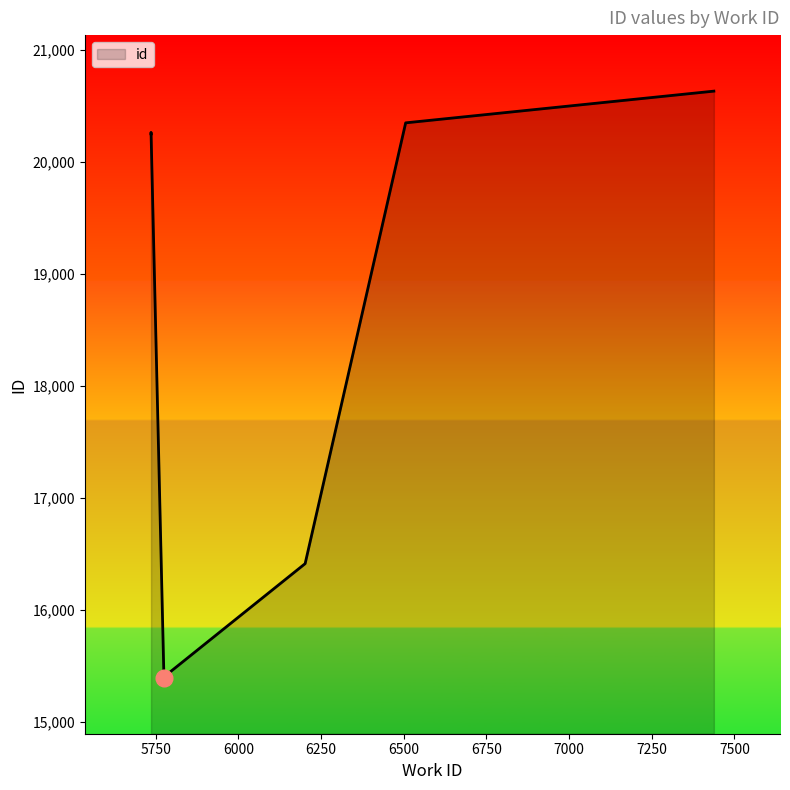

Rank the categories by value from highest to lowest.

7438, 6506, 5736, 5736, 6202, 5775, 5775